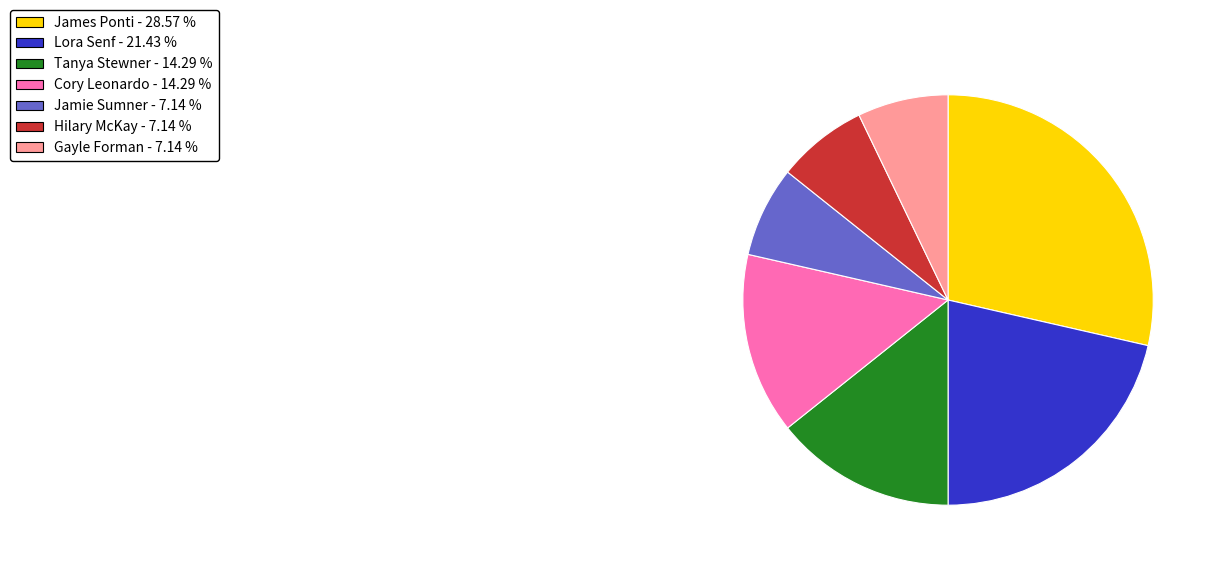

How many segments does this pie chart have?

7